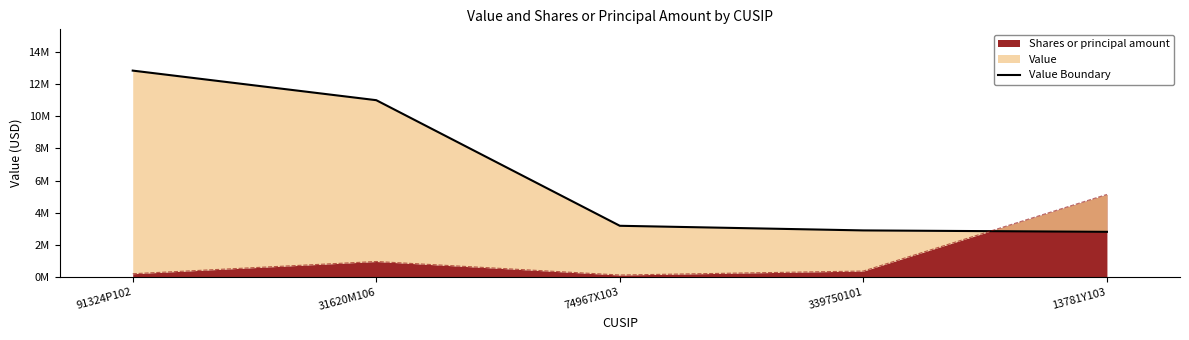

List the labels in order of value, largest first.

91324P102, 31620M106, 74967X103, 339750101, 13781Y103